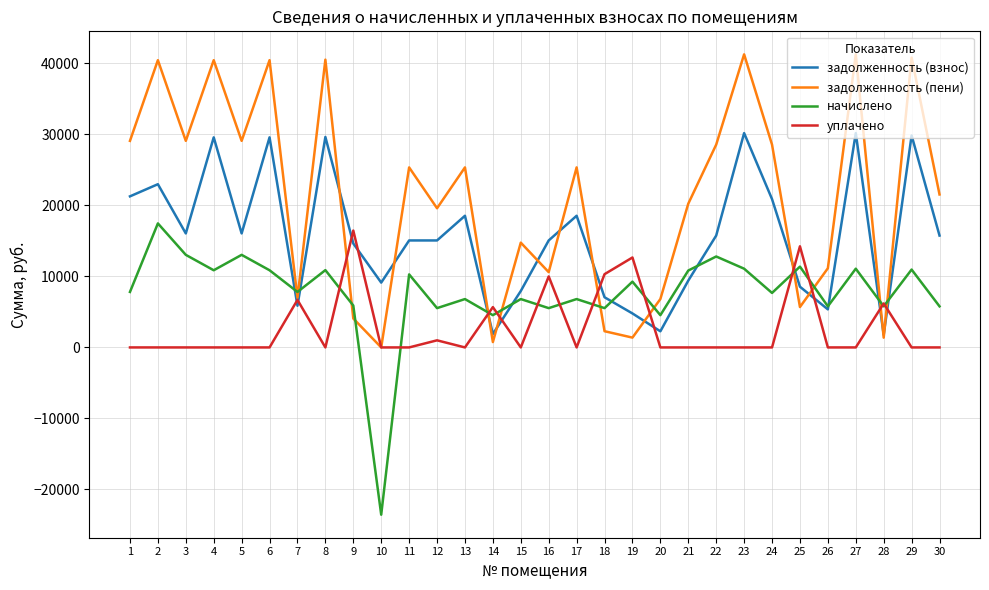

How many values in the уплачено series exceed 0?

9